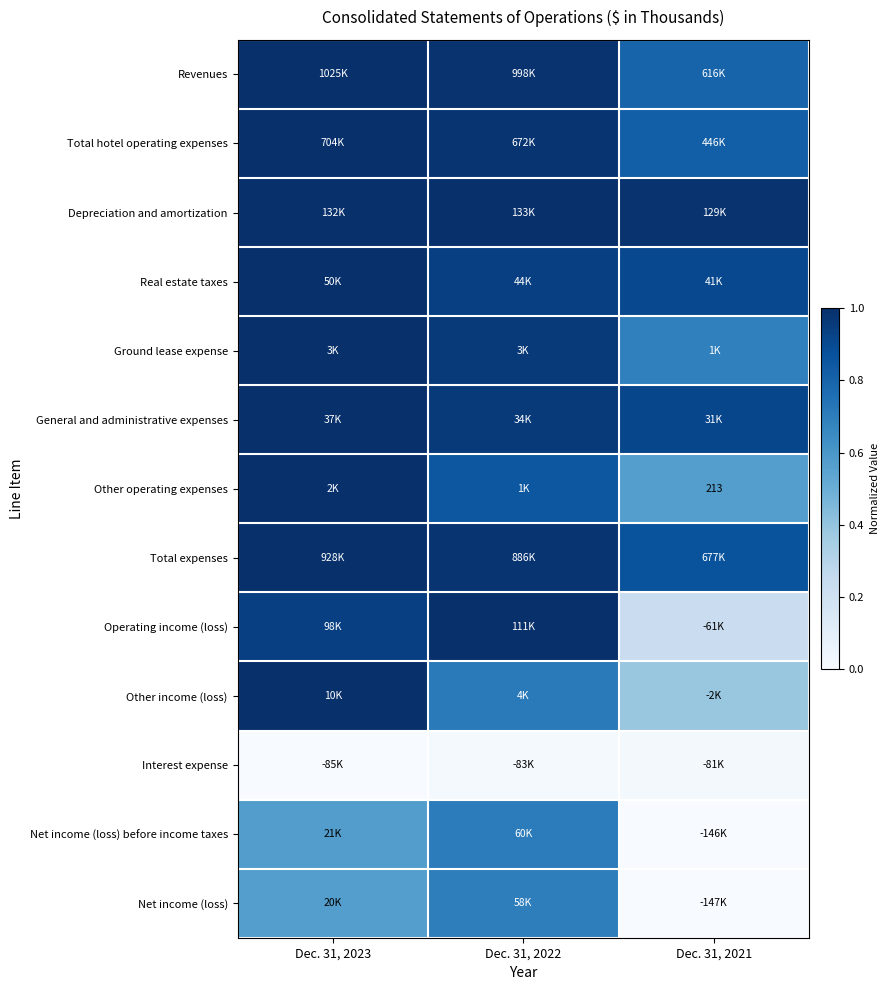

The value of General and administrative expenses at Dec. 31, 2023 is 1.4. True or false?

False